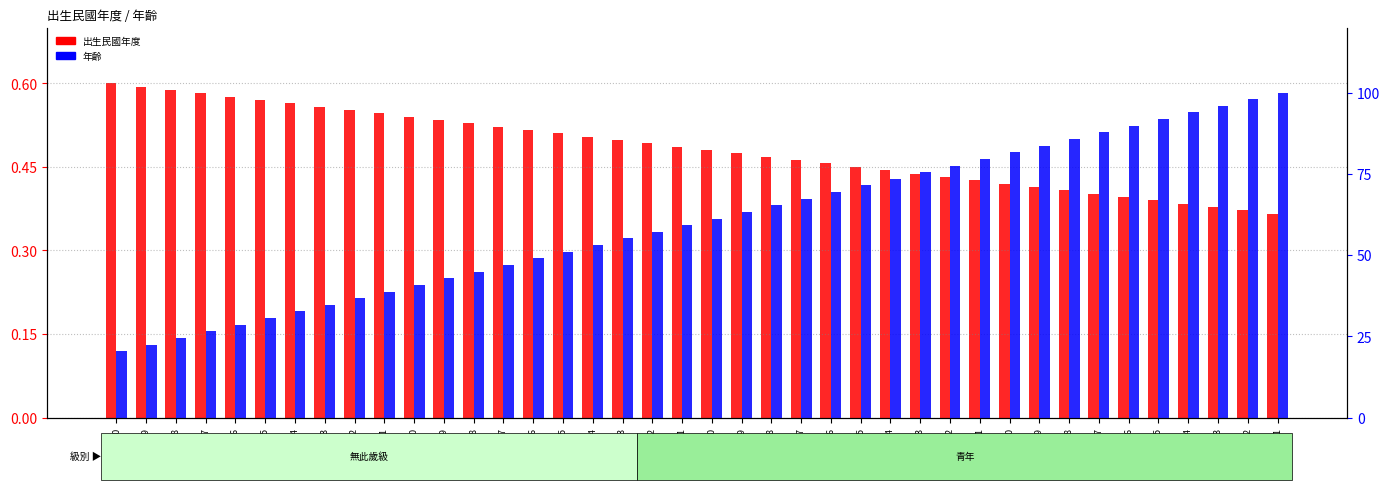

What is the average value of the 出生民國年度 series?

0.5